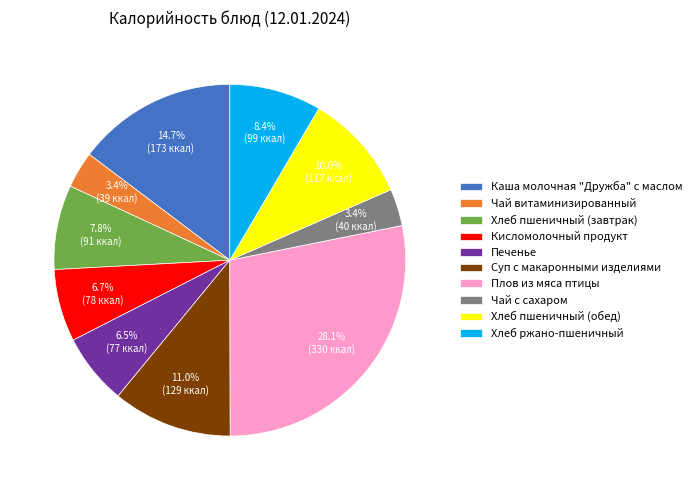

Count the number of slices in the pie.

10